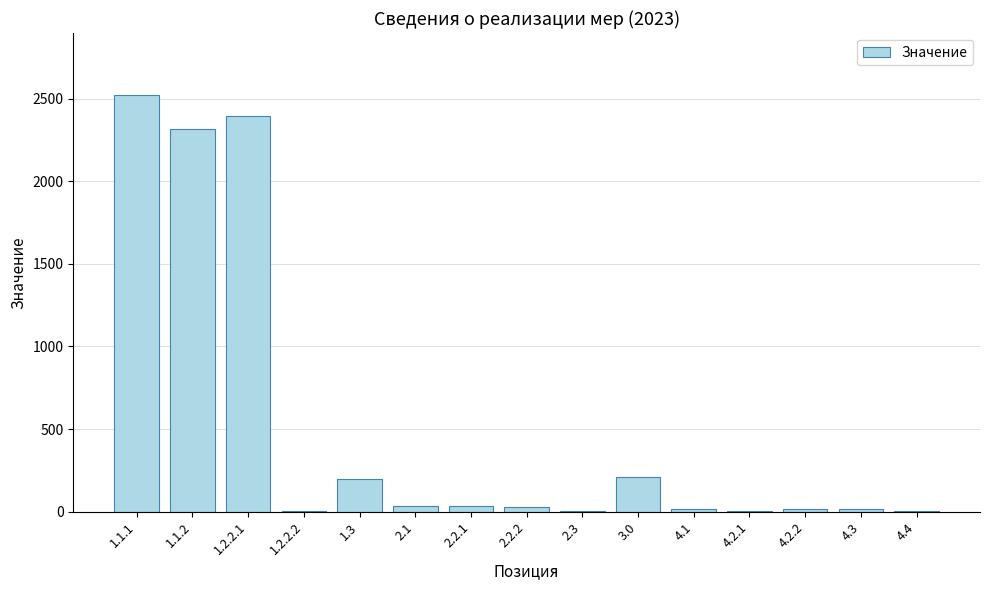

What is the greatest value displayed?

2520